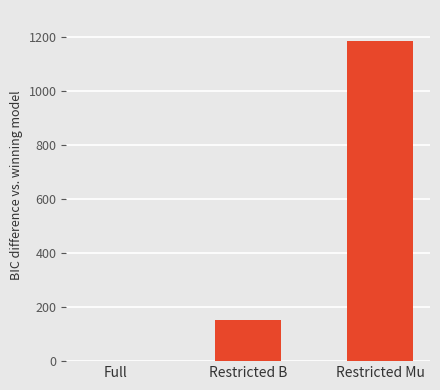

What is the greatest value displayed?

1183.7